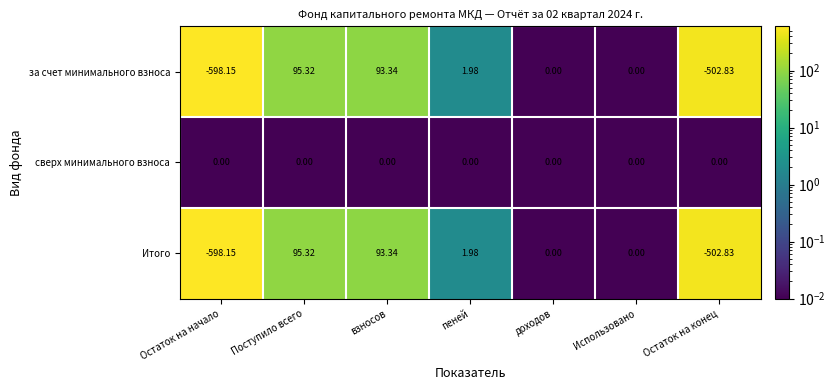

At which category is the sum across all series the highest?

Поступило всего